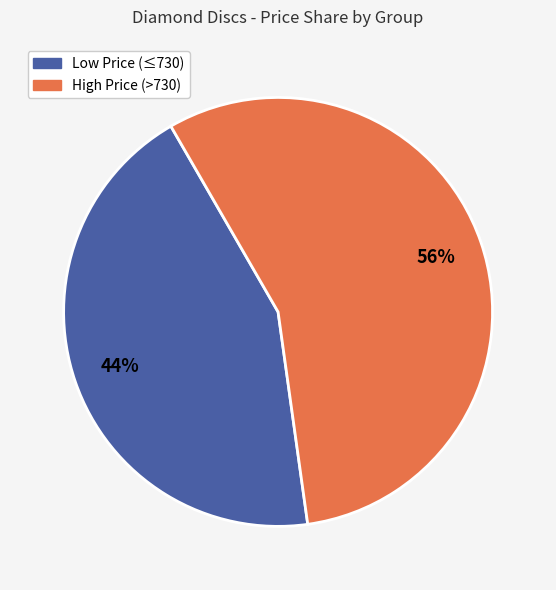

Does any single category account for the majority?

Yes